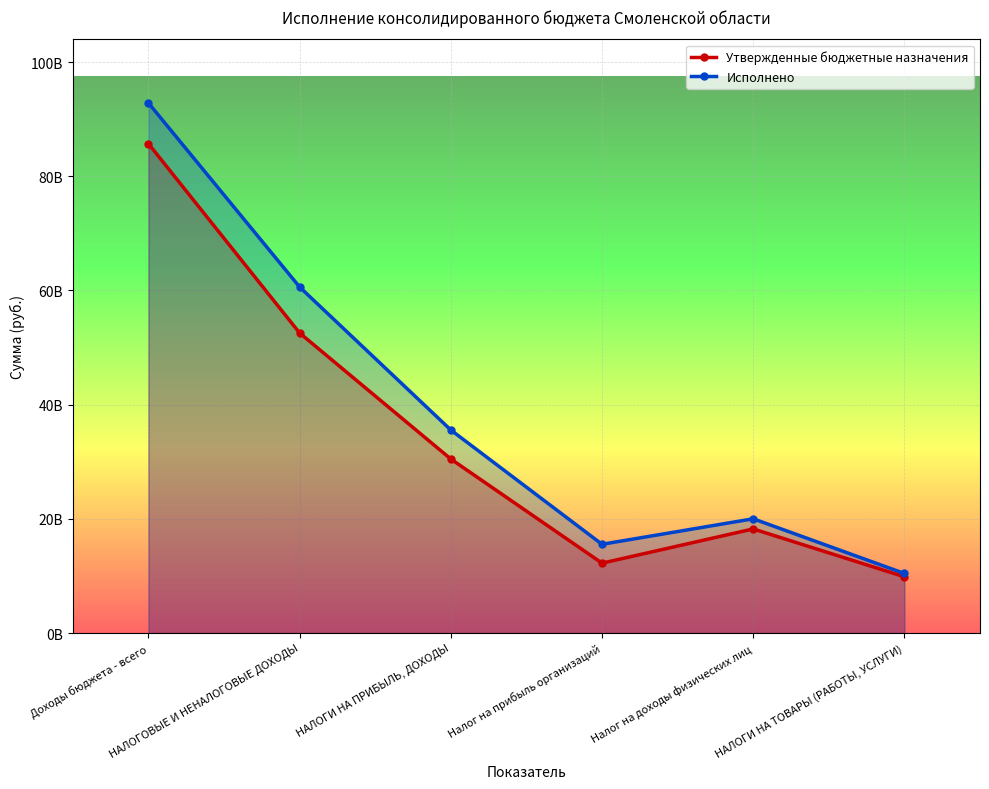

What is the difference between the maximum and minimum values in the Утвержденные бюджетные назначения series?

75839067881.8